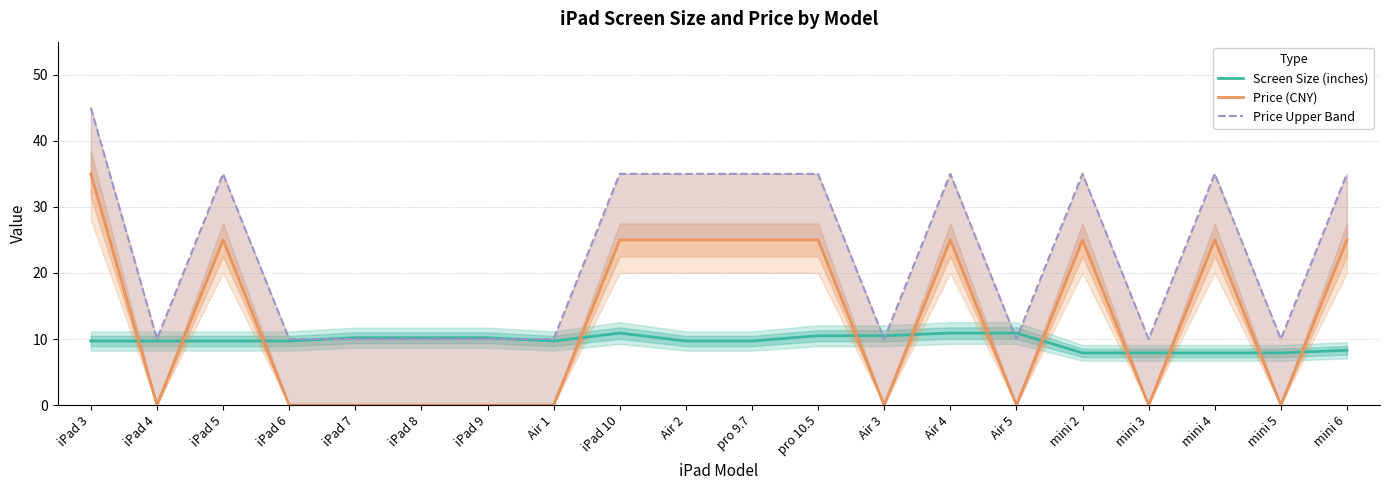

True or false: Price (CNY) and Screen Size (inches) cross at least once.

True